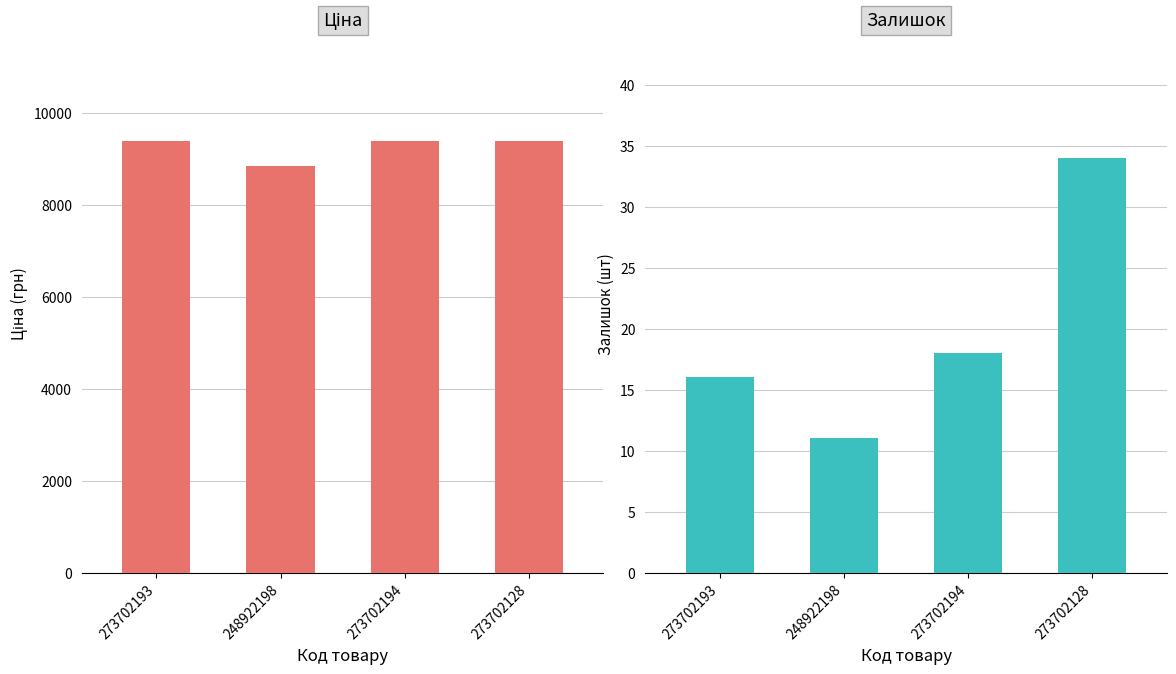

What are all the series names shown in the legend?

Ціна, Залишок